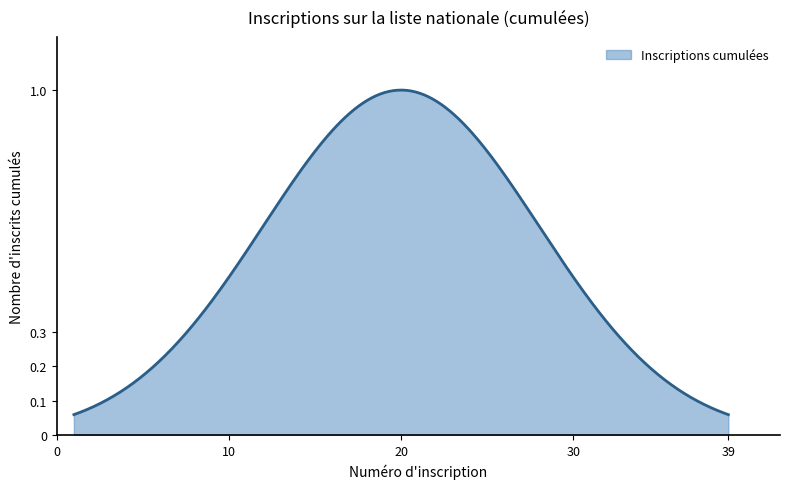

Does the chart display data point markers on the line(s)?

No